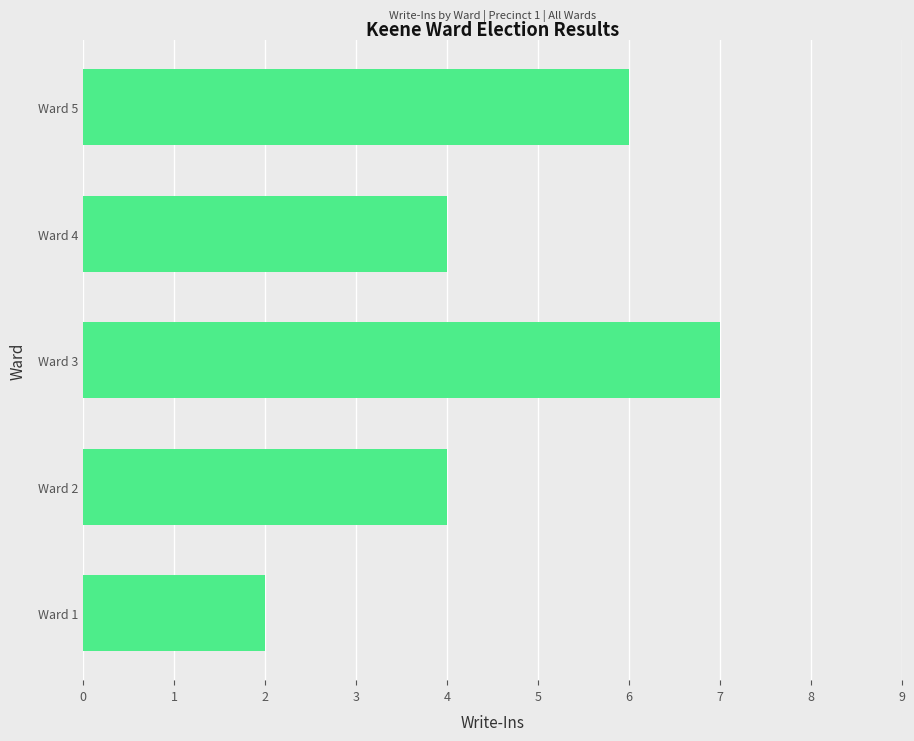

What is the difference between the maximum and minimum values?

5